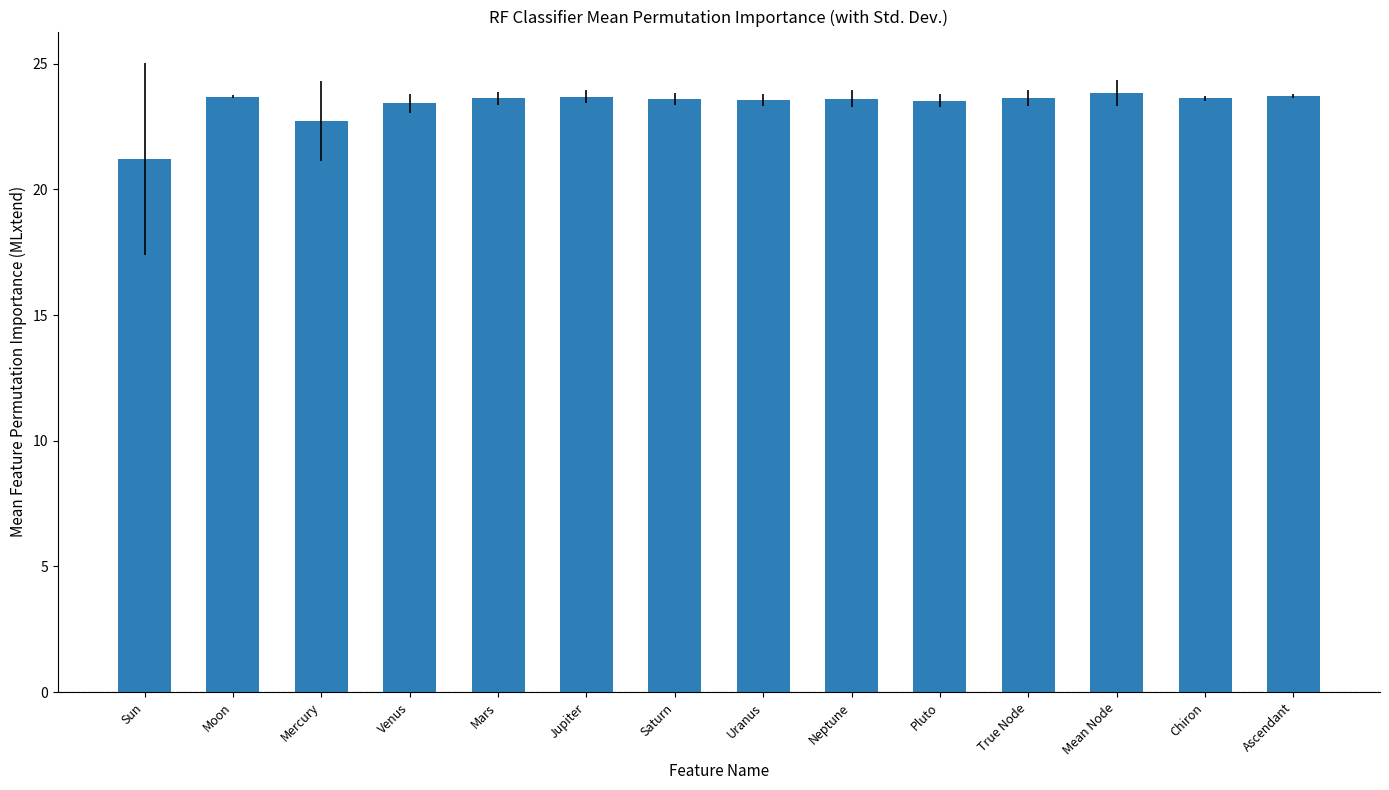

Read the value at Ascendant.

23.7